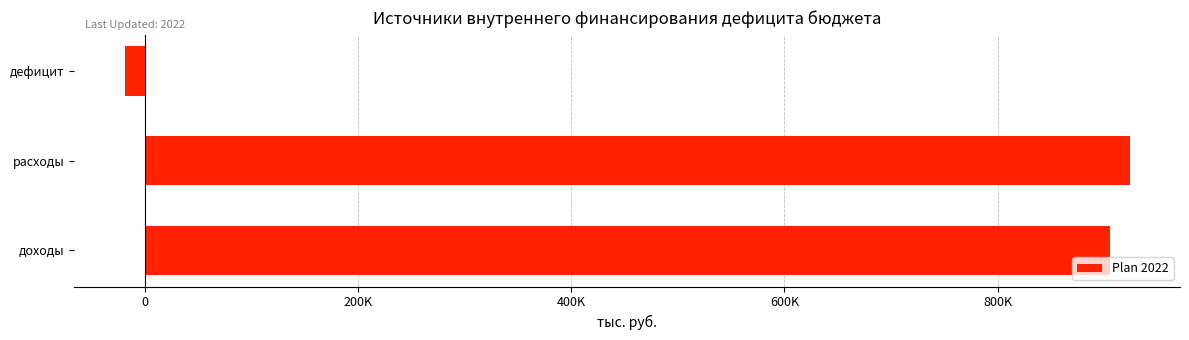

Rank the categories by value from lowest to highest.

дефицит, доходы, расходы